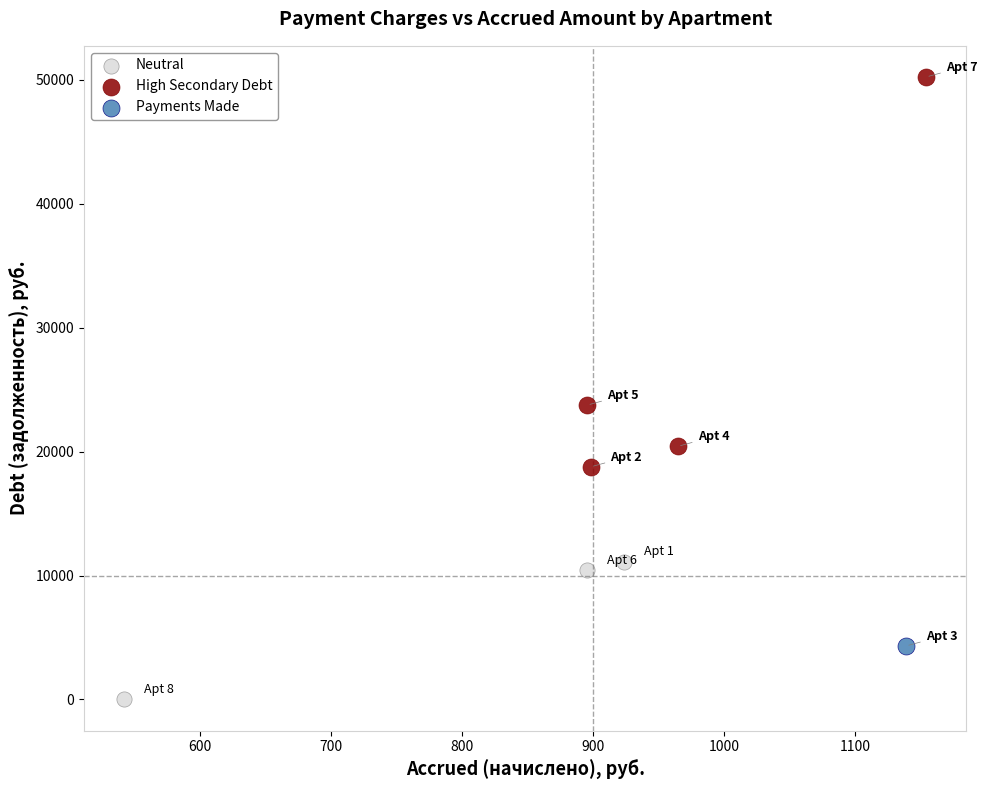

Which series contains the lowest Y value?

Neutral